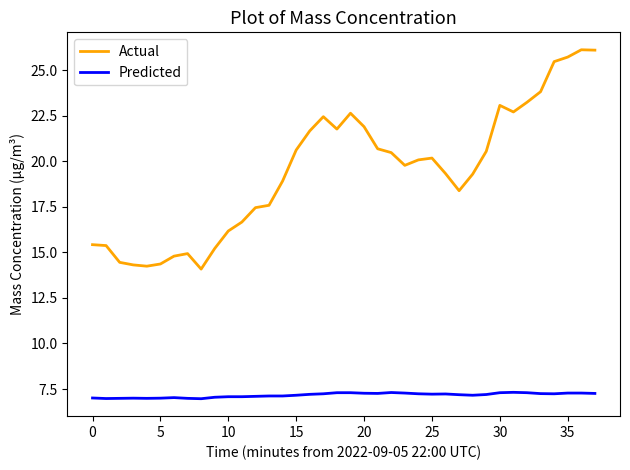

Rank the series by their maximum value, from lowest to highest.

Predicted, Actual